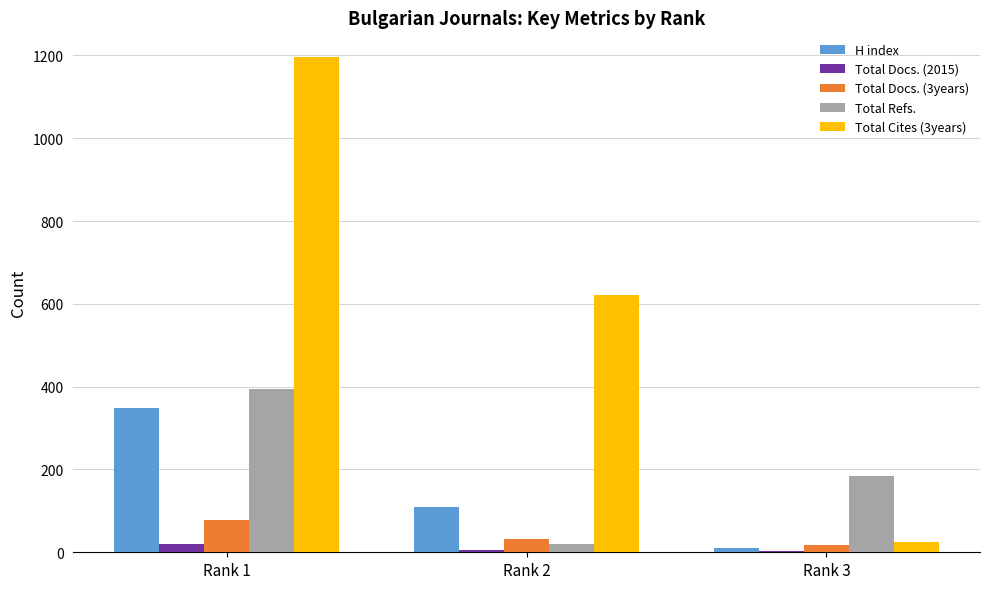

Are the bars horizontal?

No